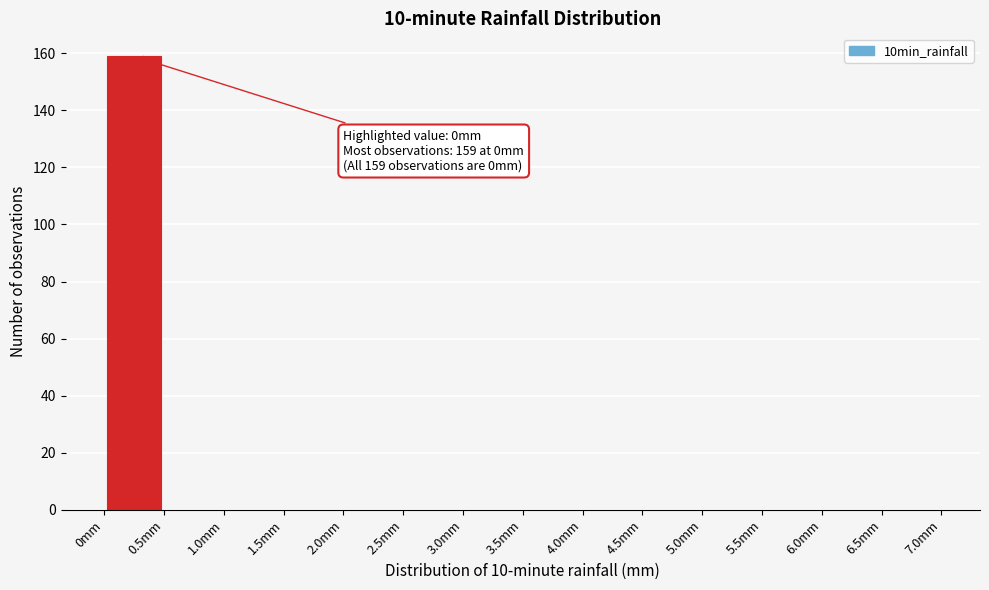

Which range on the x-axis has the tallest bar?

0.0 to 0.5